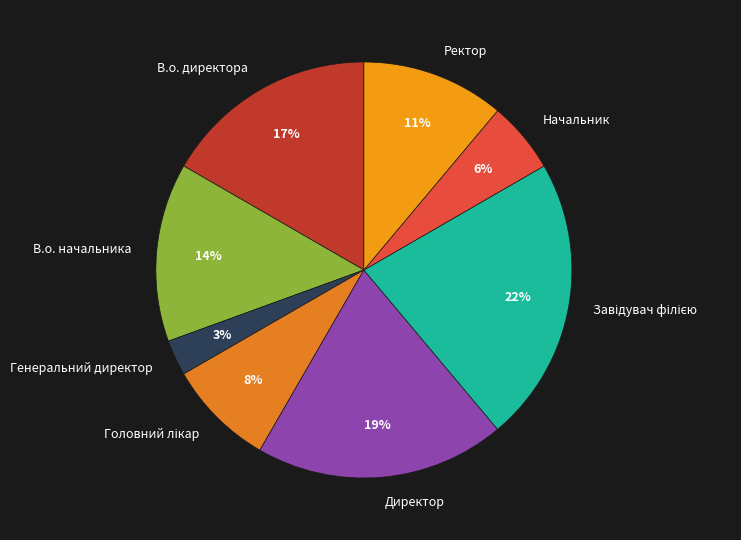

Is the sum of Начальник and В.о. директора greater than half?

No